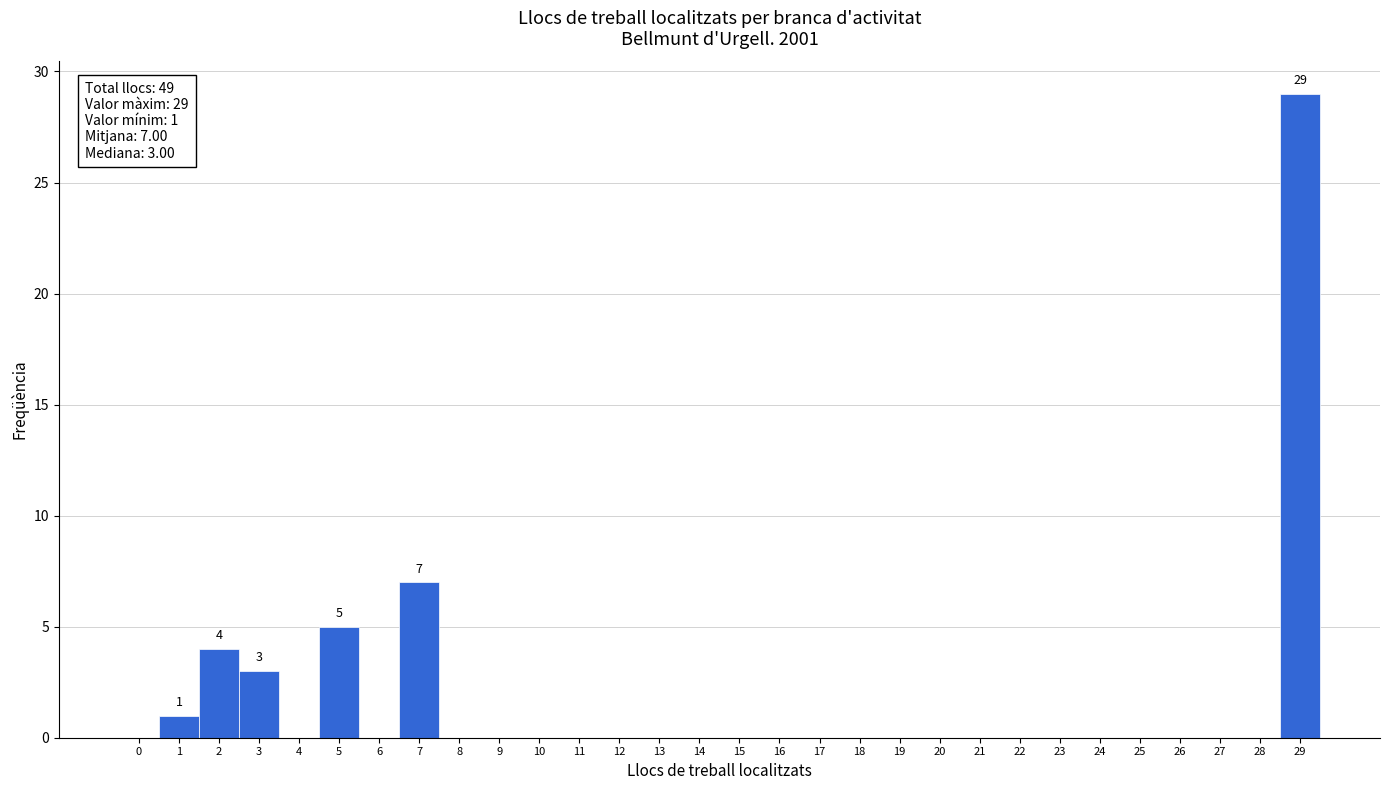

Reading left to right, list all the values displayed in this chart.

0=0	1=1	2=4	3=3	4=0	5=5	6=0	7=7	8=0	9=0	10=0	11=0	12=0	13=0	14=0	15=0	16=0	17=0	18=0	19=0	20=0	21=0	22=0	23=0	24=0	25=0	26=0	27=0	28=0	29=29